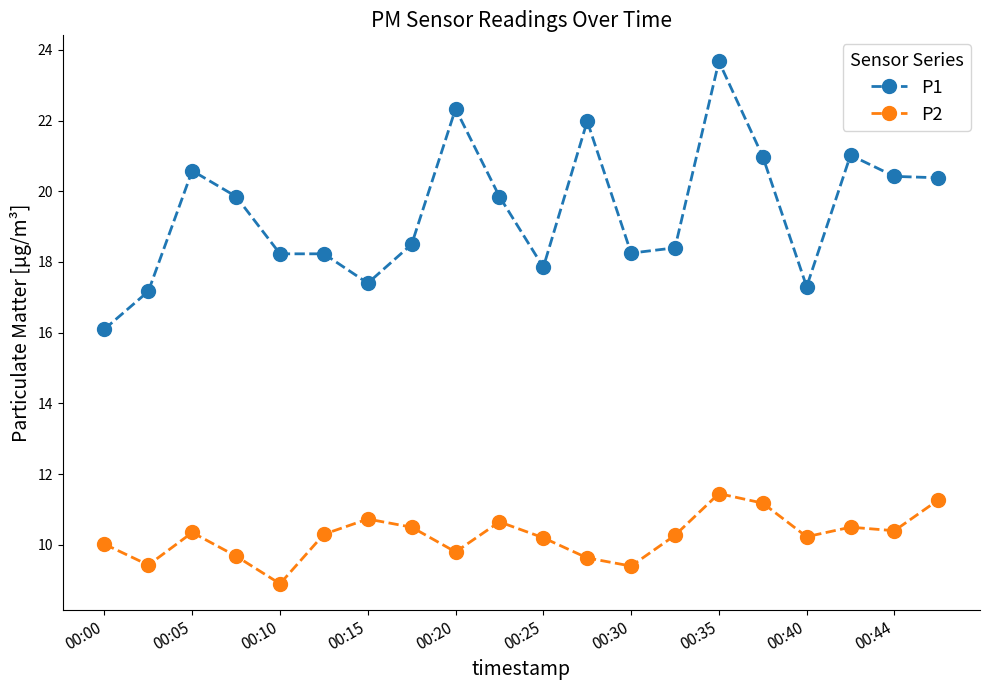

List the series in order of their overall mean, highest first.

P1, P2